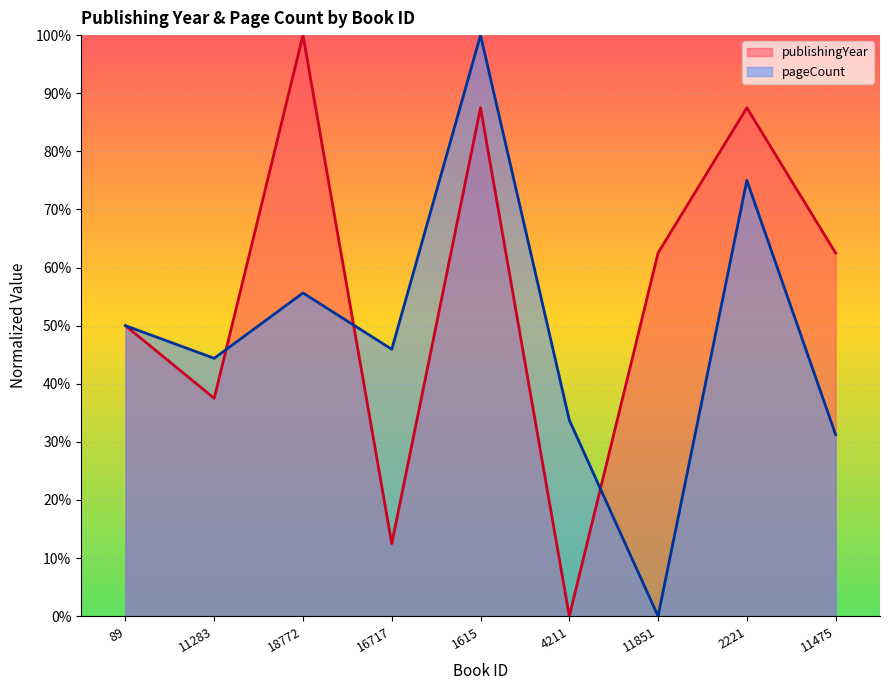

Where is the first local minimum for publishingYear?

11283